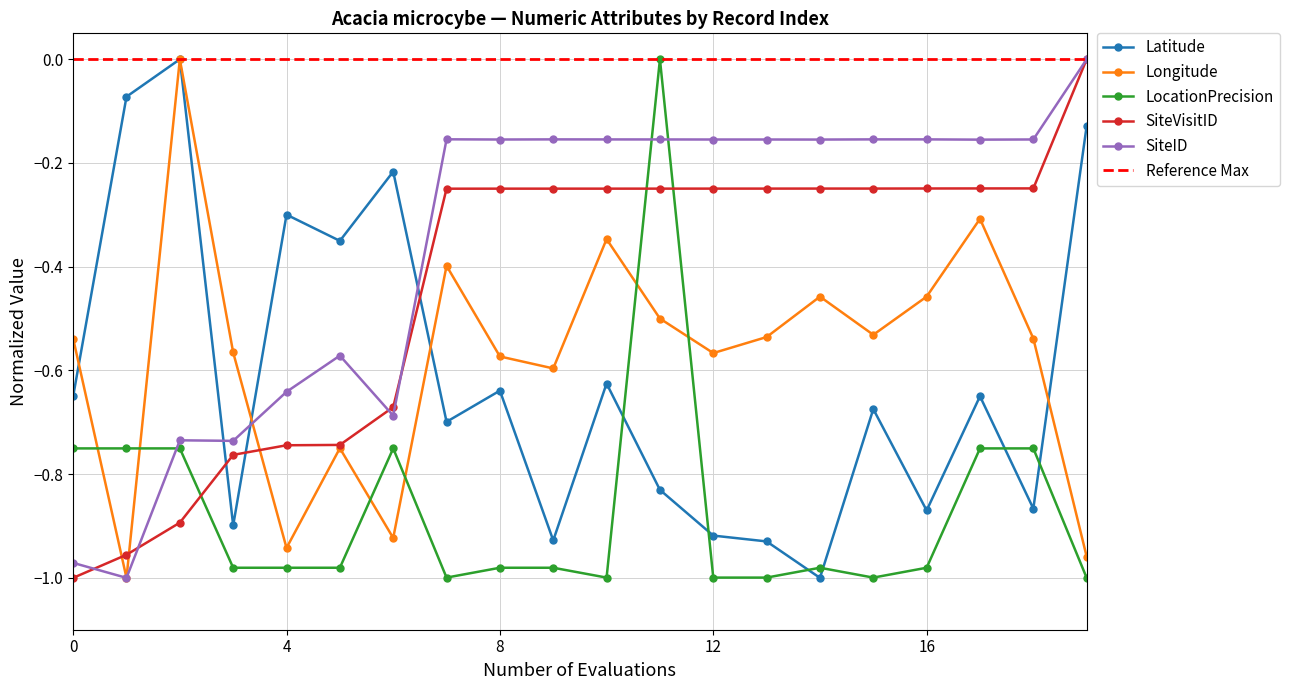

Reading right to left, what are all the values shown in this chart?

Latitude: 19=-0.1	18=-0.9	17=-0.6	16=-0.9	15=-0.7	14=-1.0	13=-0.9	12=-0.9	11=-0.8	10=-0.6	9=-0.9	8=-0.6	7=-0.7	6=-0.2	5=-0.4	4=-0.3	3=-0.9	2=0.0	1=-0.1	0=-0.6
Longitude: 19=-1.0	18=-0.5	17=-0.3	16=-0.5	15=-0.5	14=-0.5	13=-0.5	12=-0.6	11=-0.5	10=-0.3	9=-0.6	8=-0.6	7=-0.4	6=-0.9	5=-0.7	4=-0.9	3=-0.6	2=0.0	1=-1.0	0=-0.5
LocationPrecision: 19=-1.0	18=-0.8	17=-0.8	16=-1.0	15=-1.0	14=-1.0	13=-1.0	12=-1.0	11=0.0	10=-1.0	9=-1.0	8=-1.0	7=-1.0	6=-0.8	5=-1.0	4=-1.0	3=-1.0	2=-0.8	1=-0.8	0=-0.8
SiteVisitID: 19=0.0	18=-0.2	17=-0.2	16=-0.2	15=-0.2	14=-0.2	13=-0.2	12=-0.2	11=-0.2	10=-0.2	9=-0.2	8=-0.2	7=-0.2	6=-0.7	5=-0.7	4=-0.7	3=-0.8	2=-0.9	1=-1.0	0=-1.0
SiteID: 19=0.0	18=-0.2	17=-0.2	16=-0.2	15=-0.2	14=-0.2	13=-0.2	12=-0.2	11=-0.2	10=-0.2	9=-0.2	8=-0.2	7=-0.2	6=-0.7	5=-0.6	4=-0.6	3=-0.7	2=-0.7	1=-1.0	0=-1.0